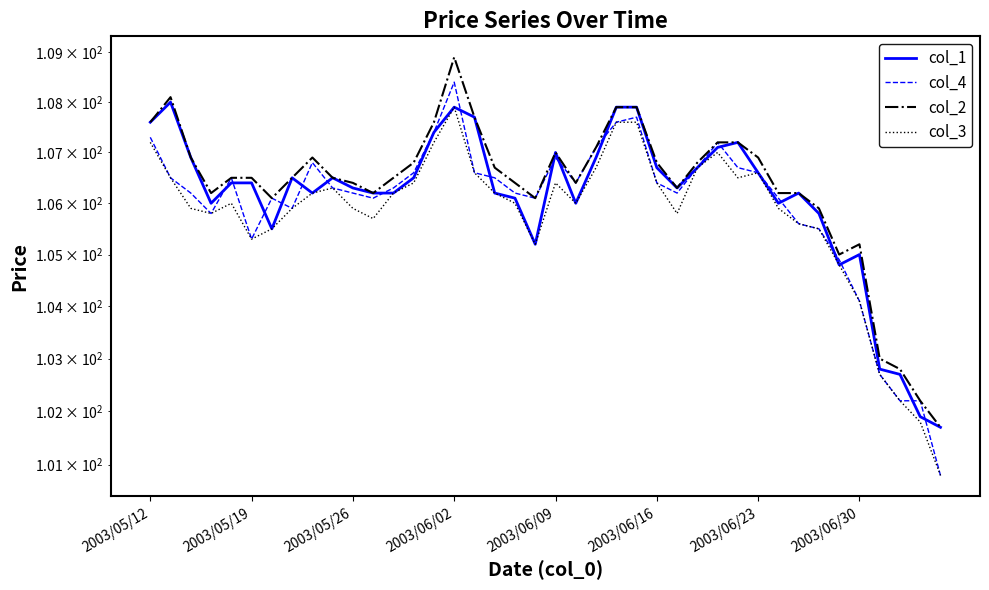

How many interior local peaks does the col_2 series have?

5